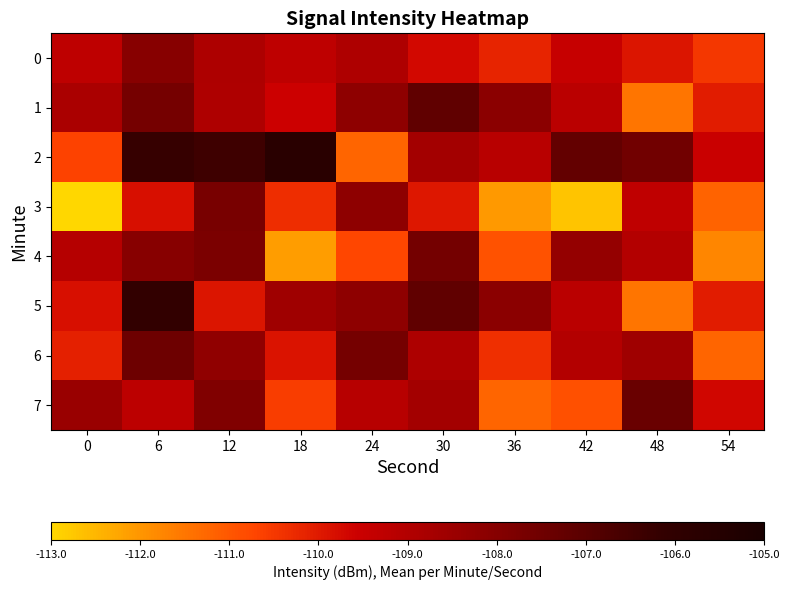

Between 42 and 24, which is larger?

24